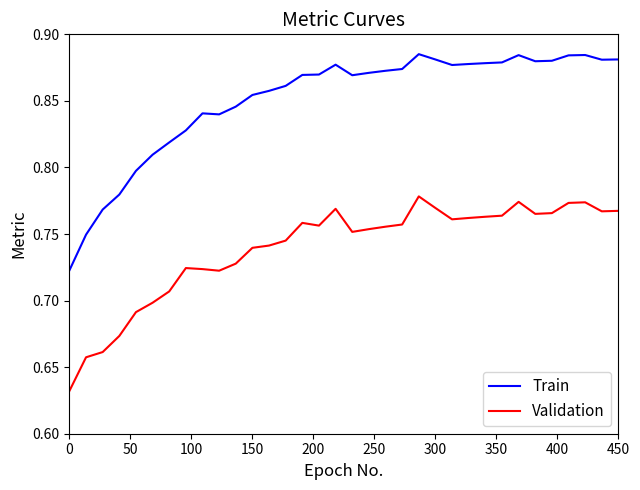

Which series has the largest total across all categories?

Train